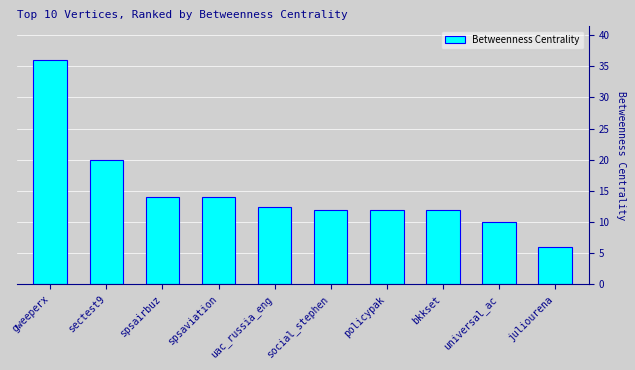

What is the difference between the maximum and minimum values?

30.0